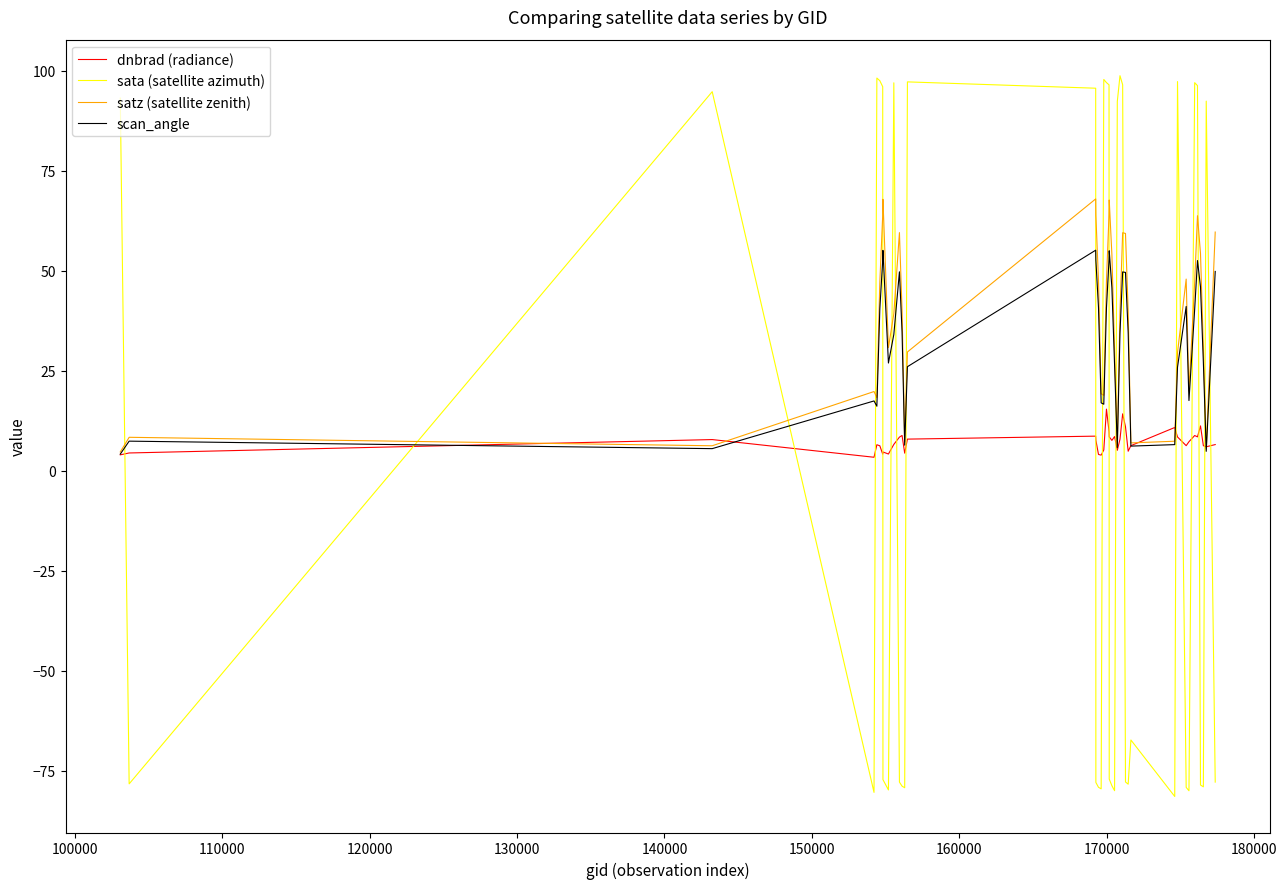

Which series has the widest spread of values?

sata (satellite azimuth)